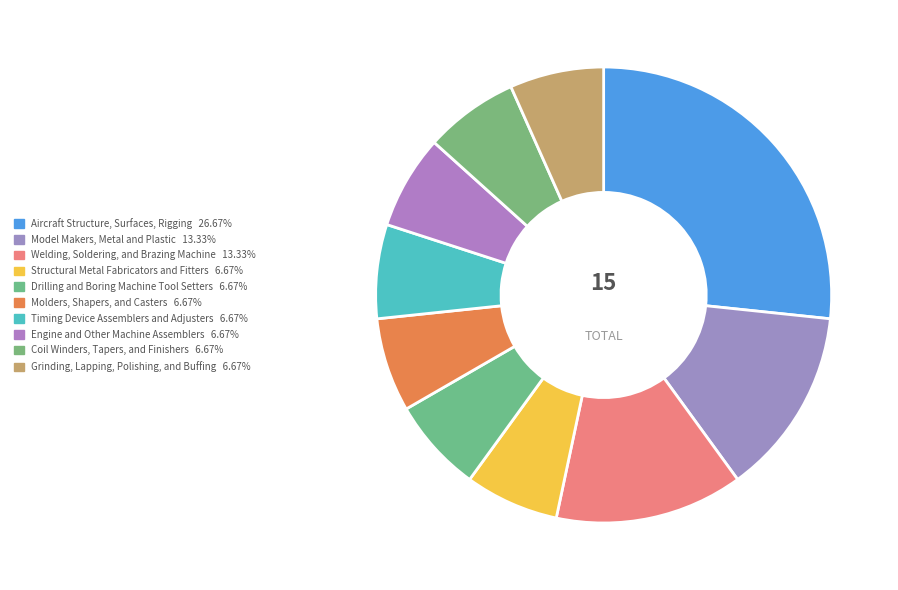

Is it true that Drilling and Boring Machine Tool Setters is 7% of the pie?

True